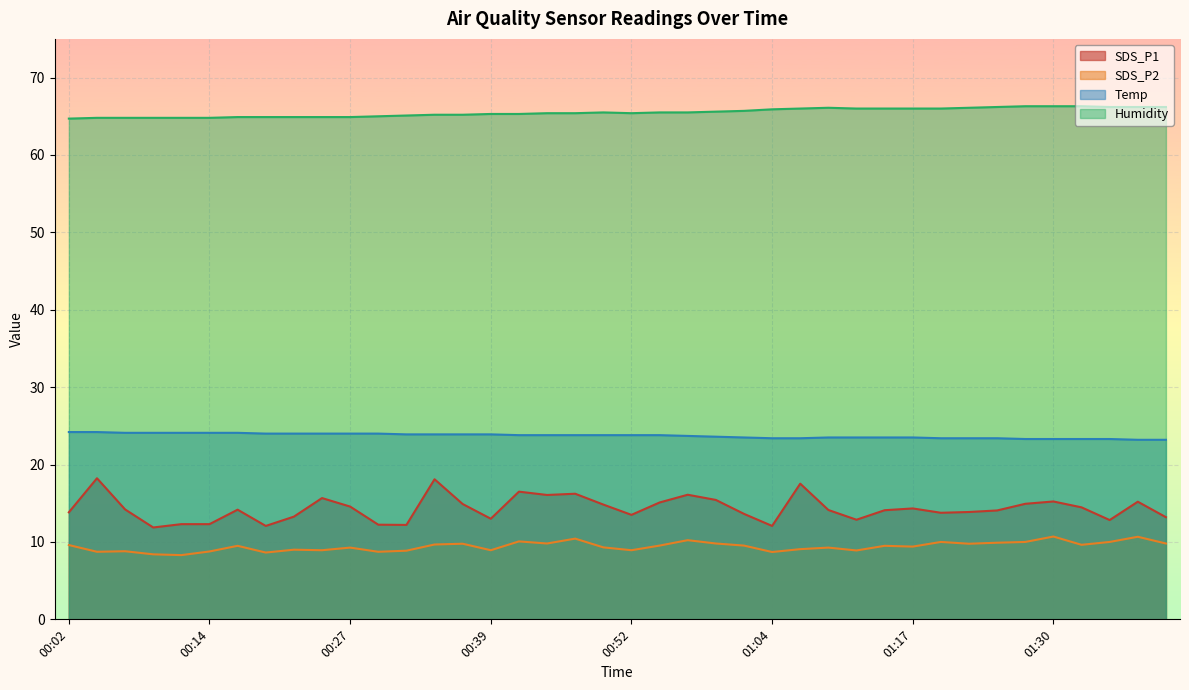

Where does the SDS_P2 series first go above 9?

00:02